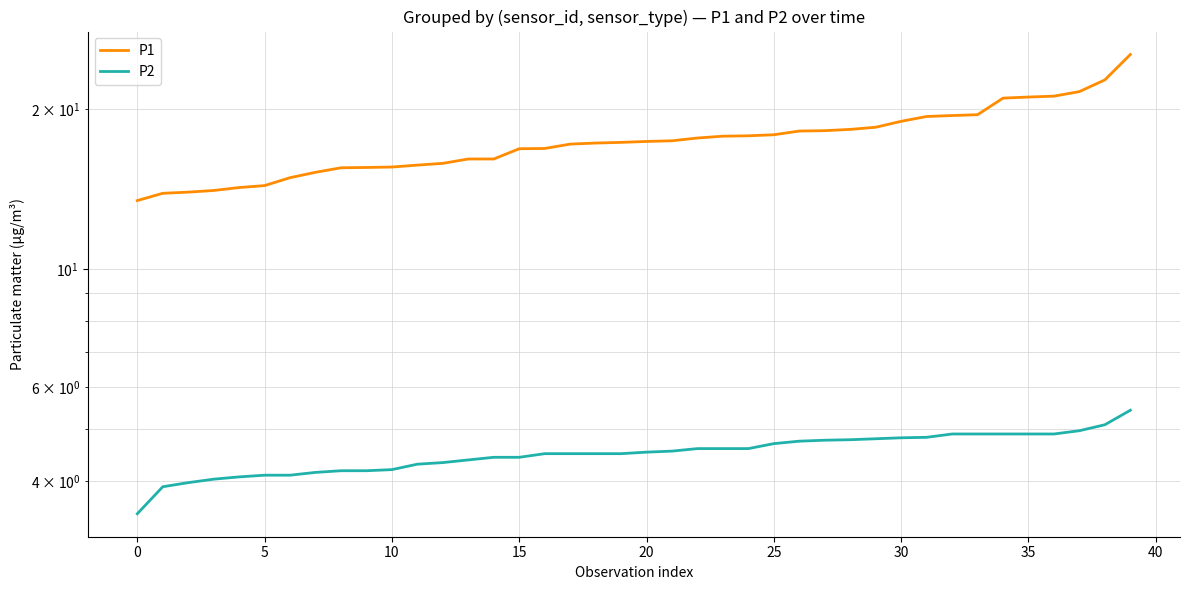

True or false: P2 and P1 intersect in this chart.

False